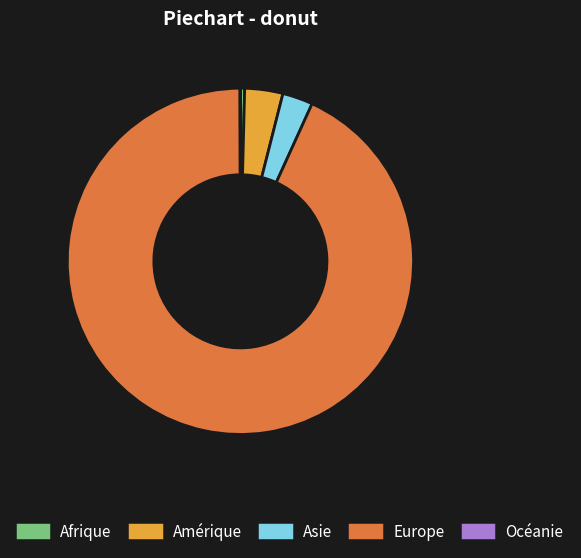

What is the majority slice?

Europe